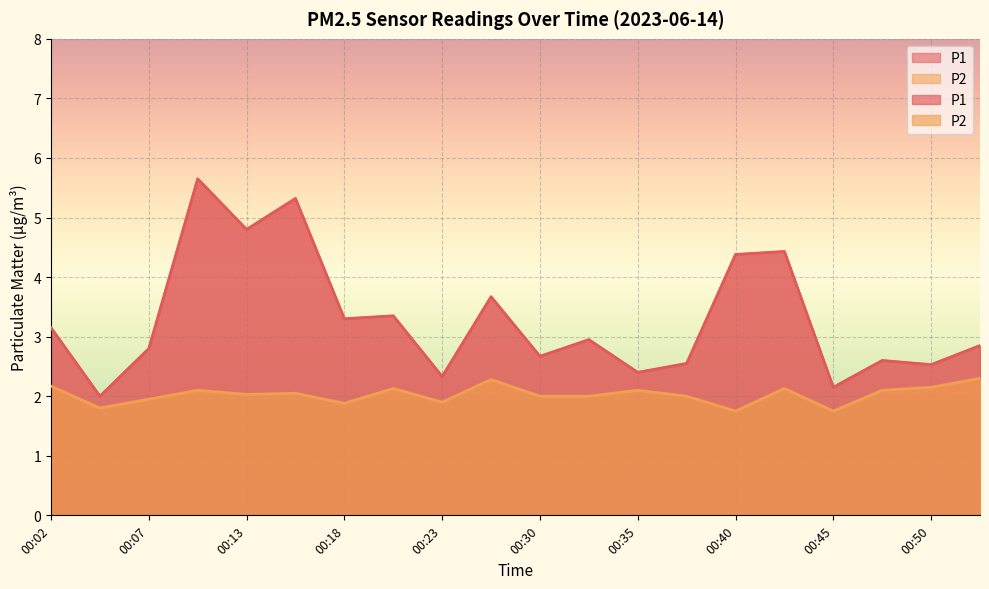

The value of P1 at 00:13 is 2.0. True or false?

False